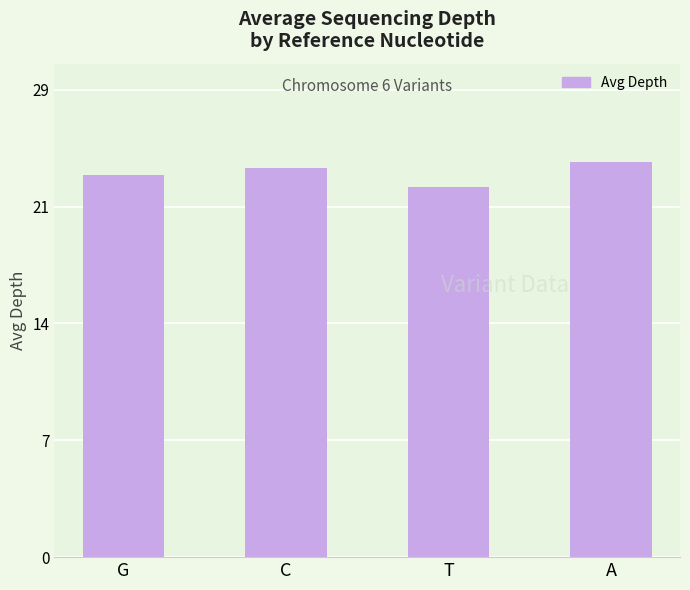

The value at T is 23.0. True or false?

True